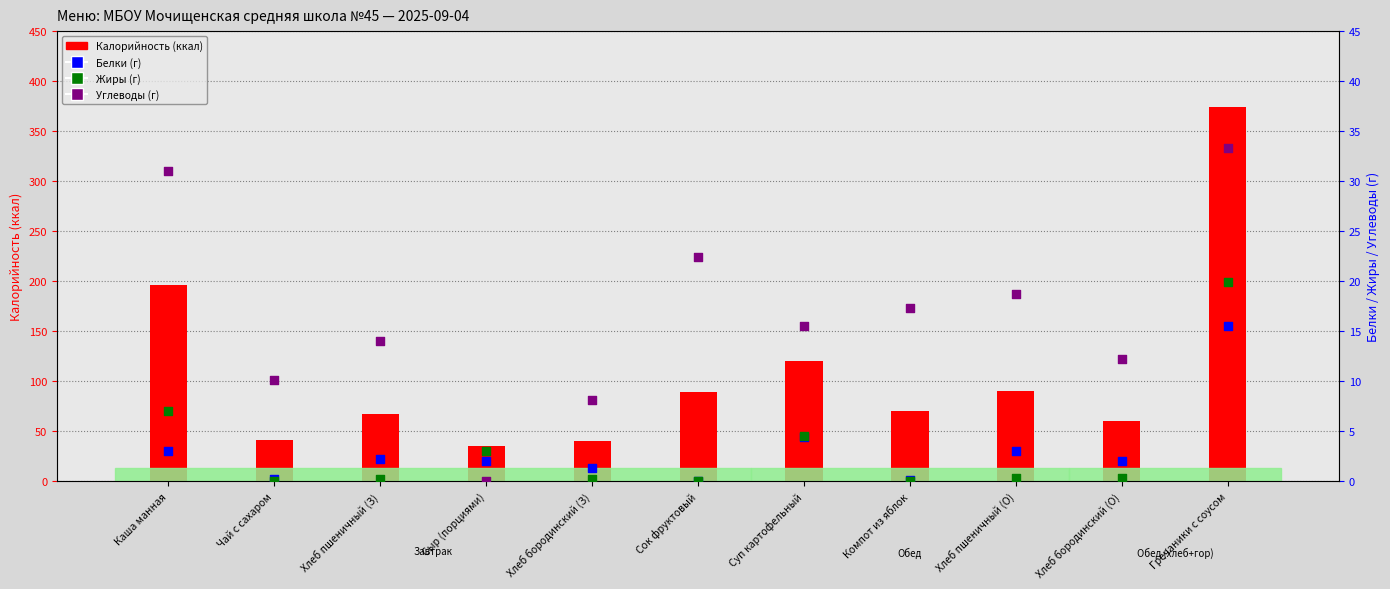

Which series has the largest Y range (max minus min)?

Калорийность